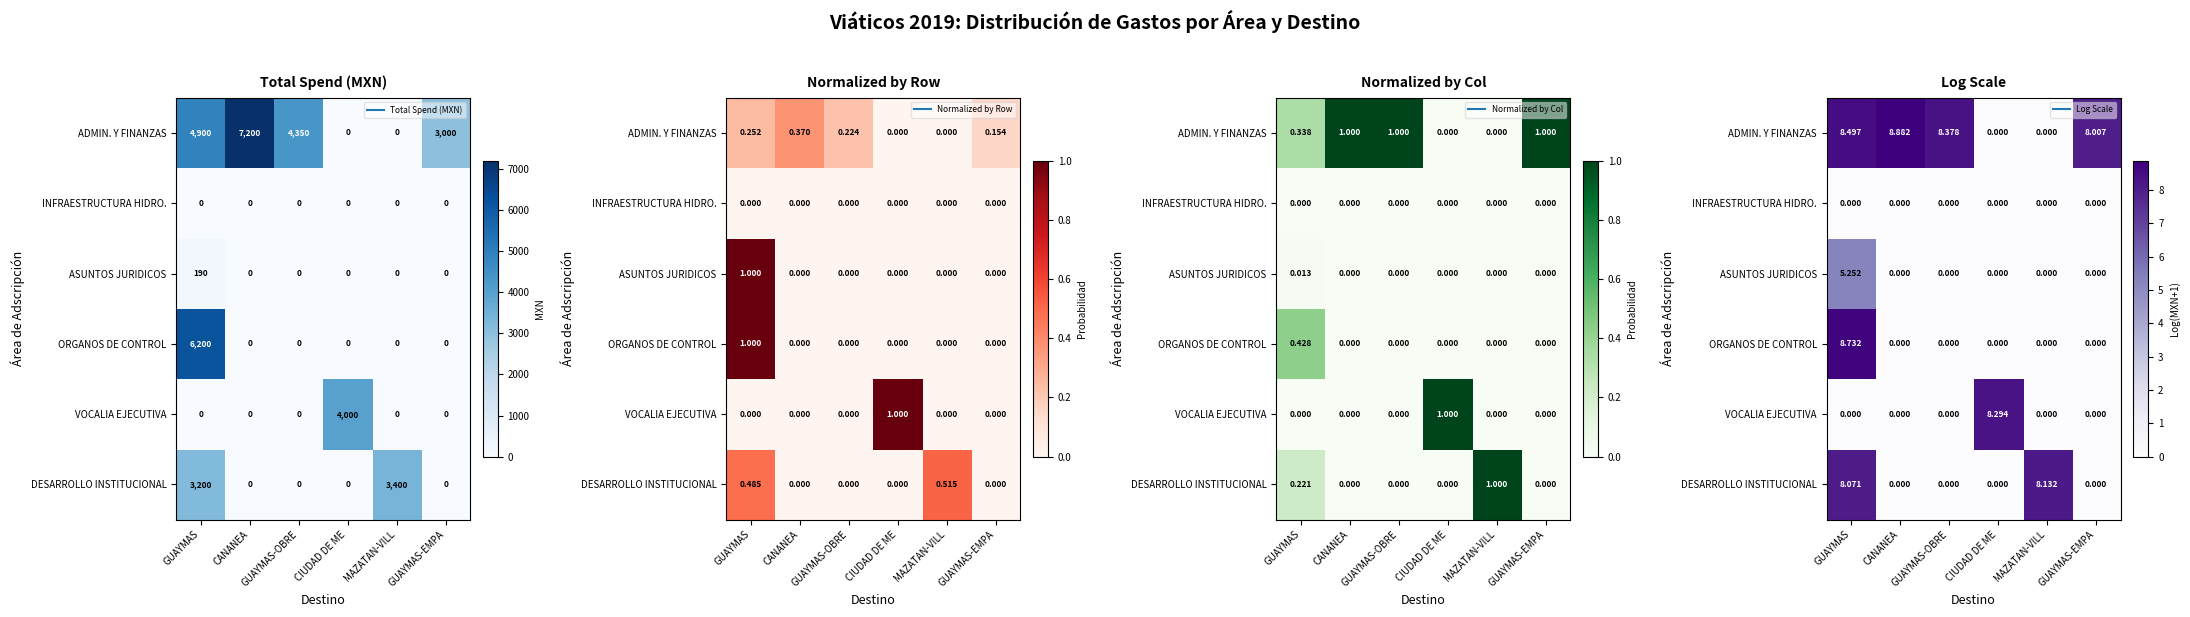

How many series are shown in this chart?

6